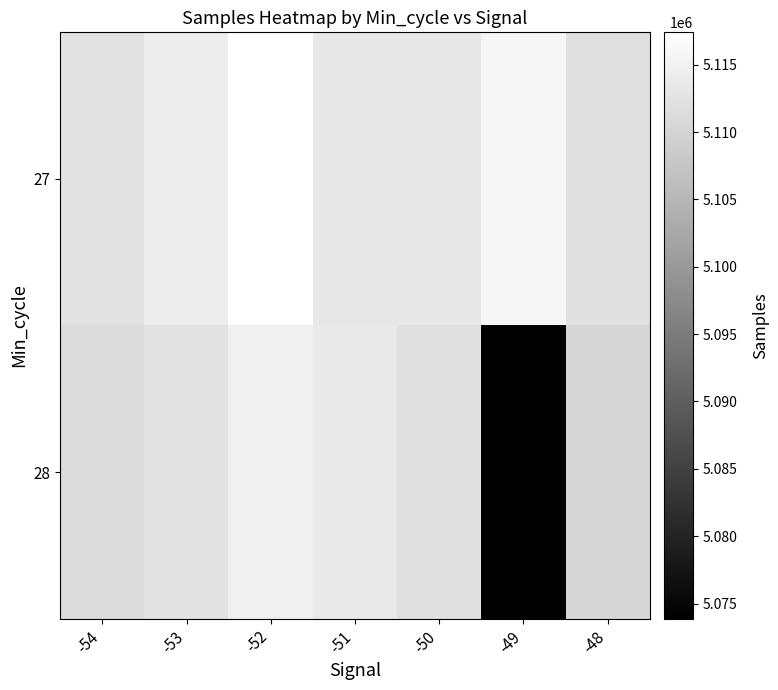

Rank the series by their average value, from lowest to highest.

28, 27